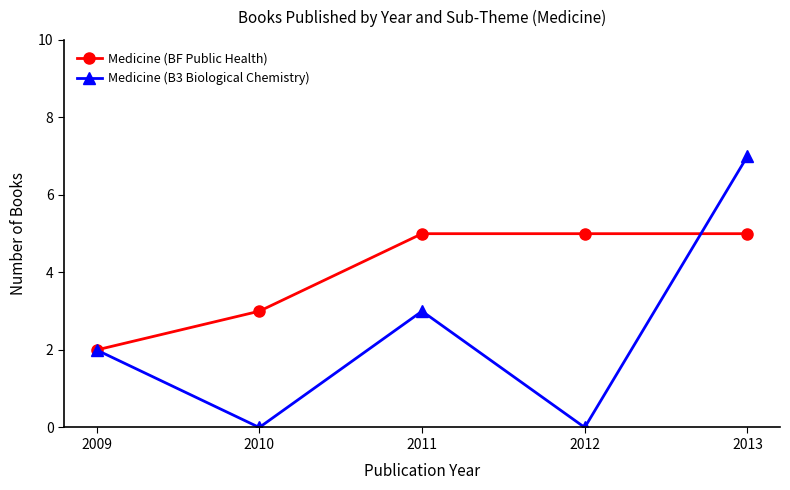

What is the highest value of the Medicine (BF Public Health) series?

5